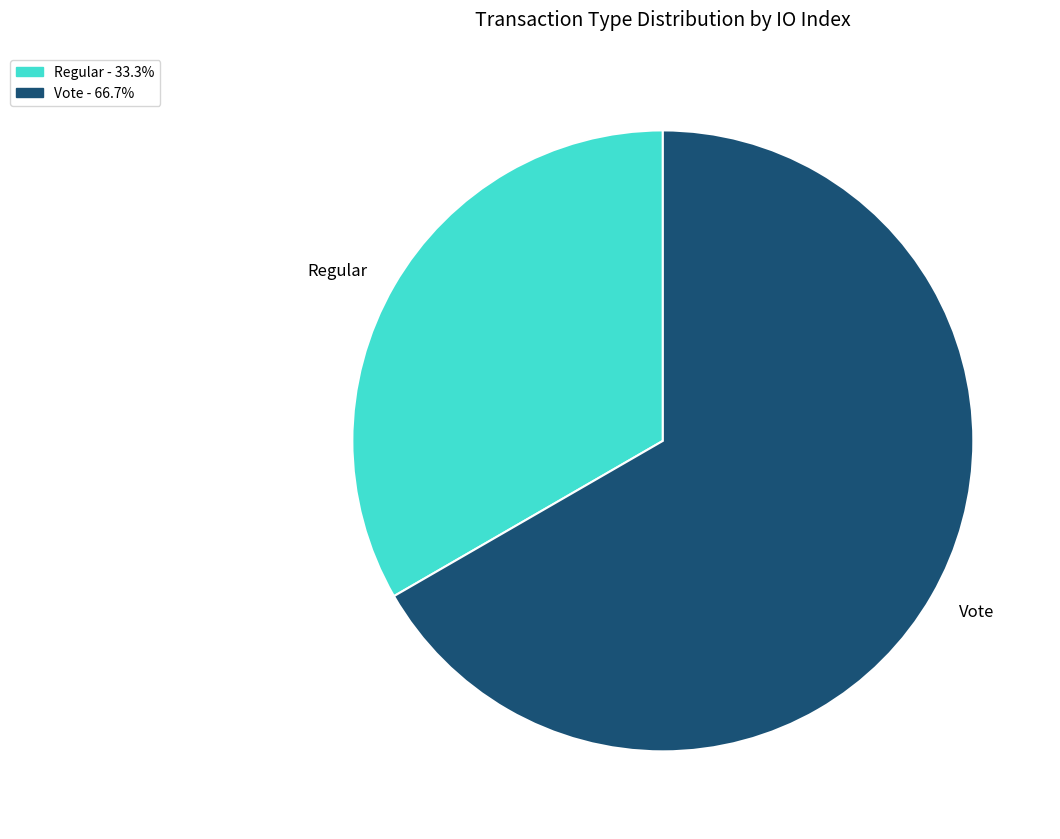

Rank the categories by value from highest to lowest.

Vote, Regular